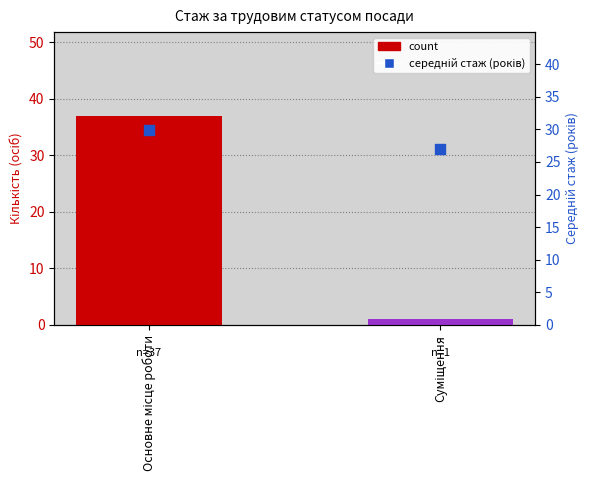

Which series has the largest total across all categories?

середній стаж (років)